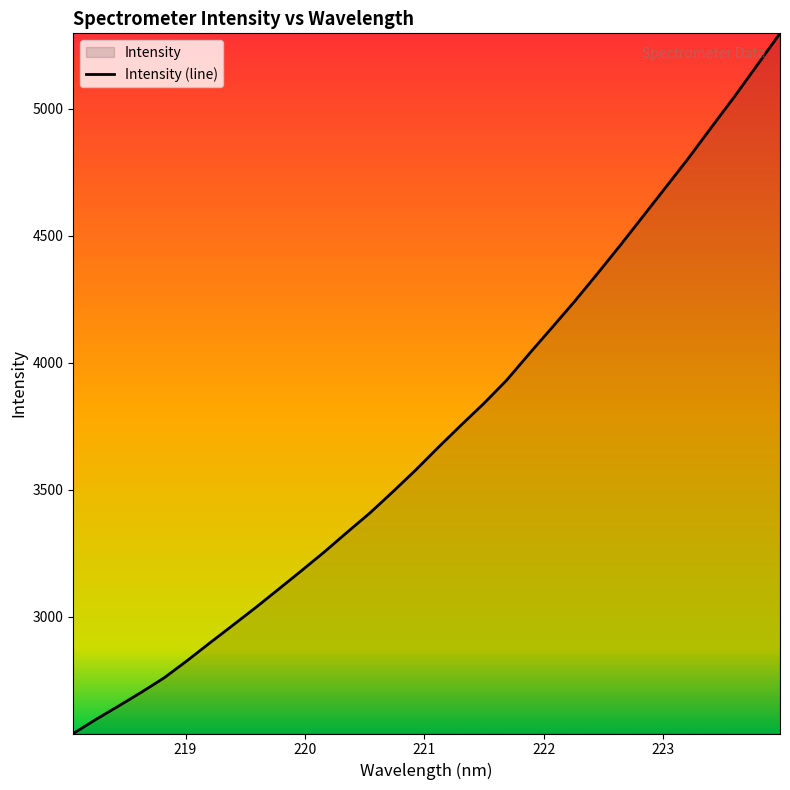

What is the difference between the maximum and minimum values?

2758.9